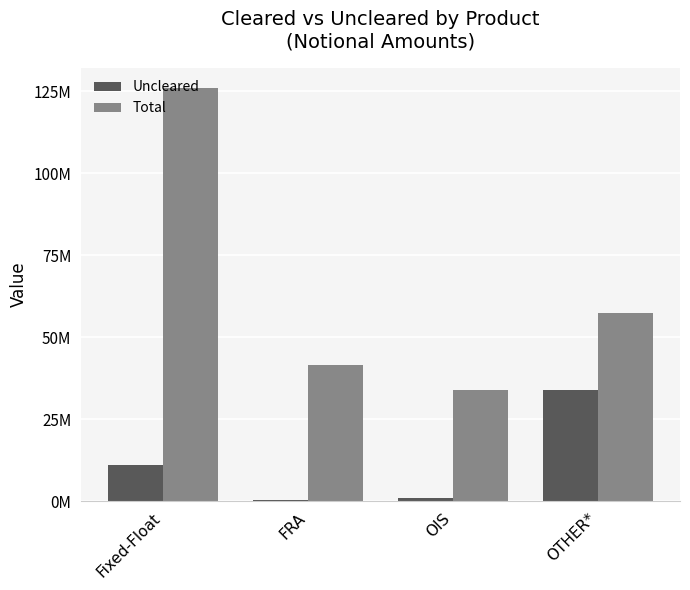

What are all the series names shown in the legend?

Uncleared, Total